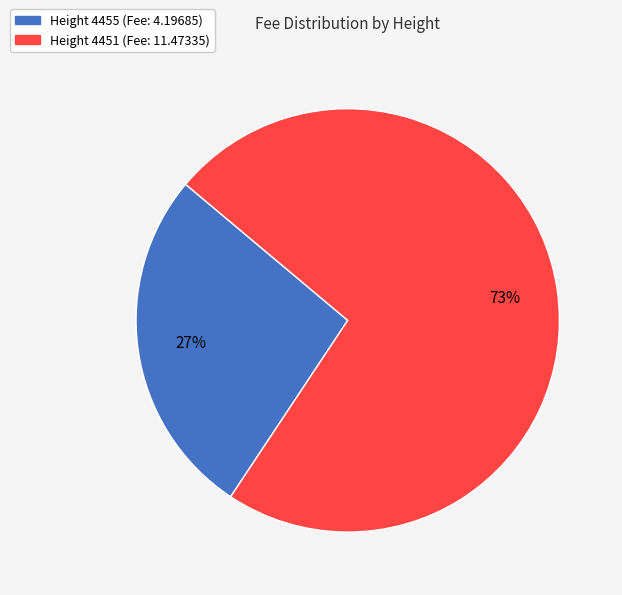

Is there any slice that represents more than half of the pie?

Yes